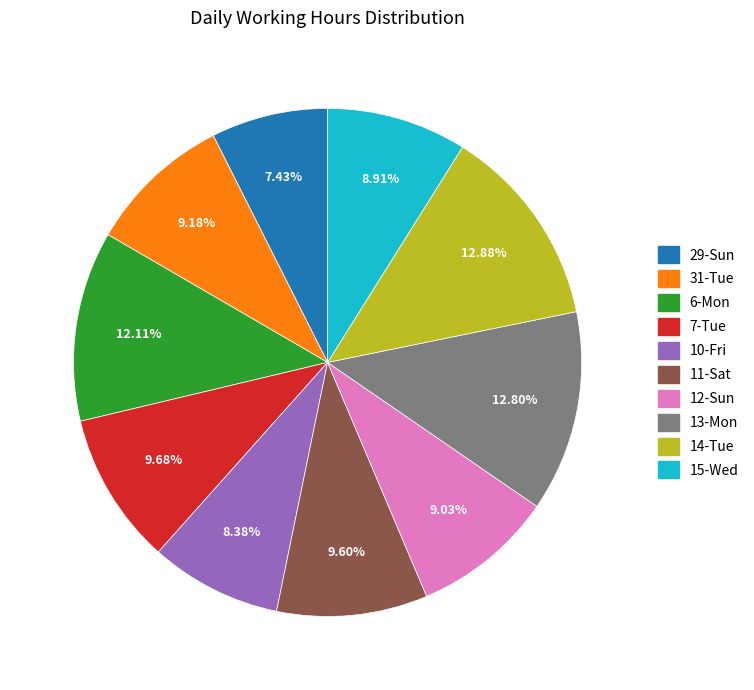

True or false: 15-Wed accounts for 9% of the total.

True